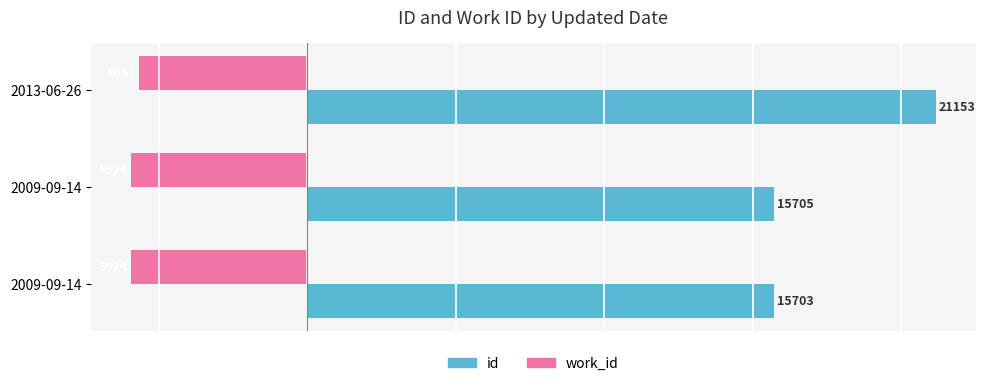

What are all the series names shown in the legend?

id, work_id